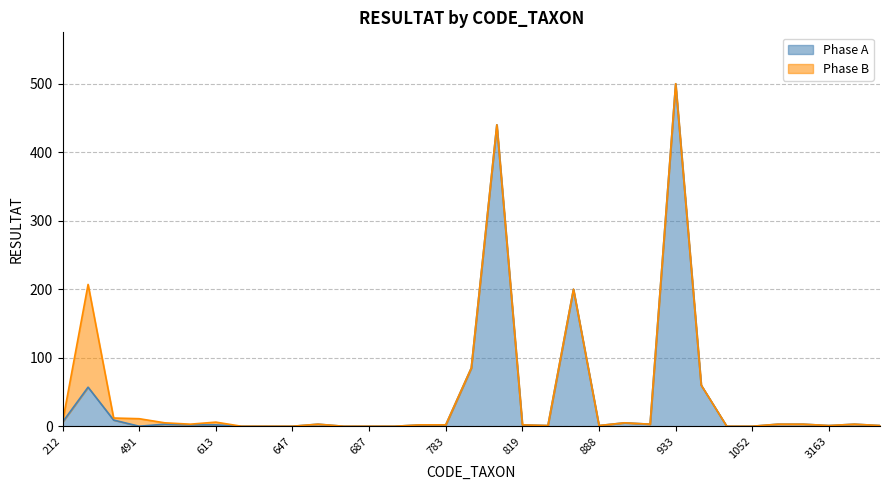

The chart shows a value of 4 at 2395. True or false?

False